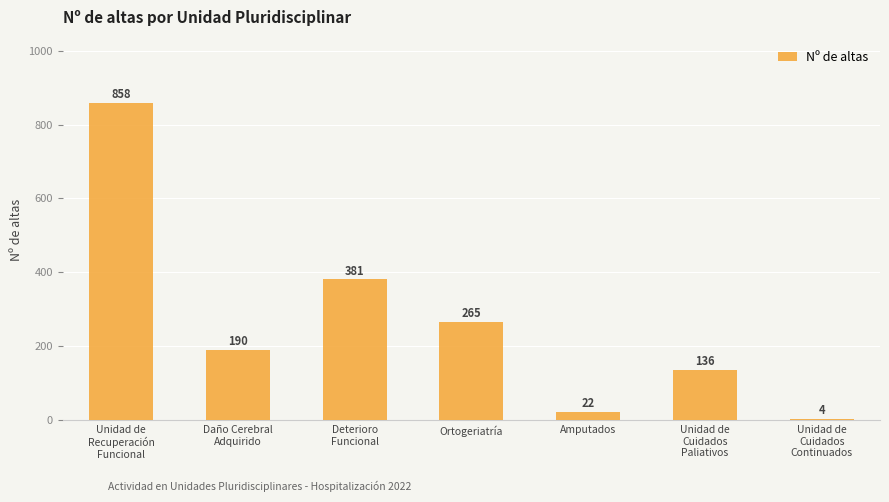

Reading left to right, extract all data points from this chart.

Unidad de
Recuperación
Funcional=858	Daño Cerebral
Adquirido=190	Deterioro
Funcional=381	Ortogeriatría=265	Amputados=22	Unidad de
Cuidados
Paliativos=136	Unidad de
Cuidados
Continuados=4